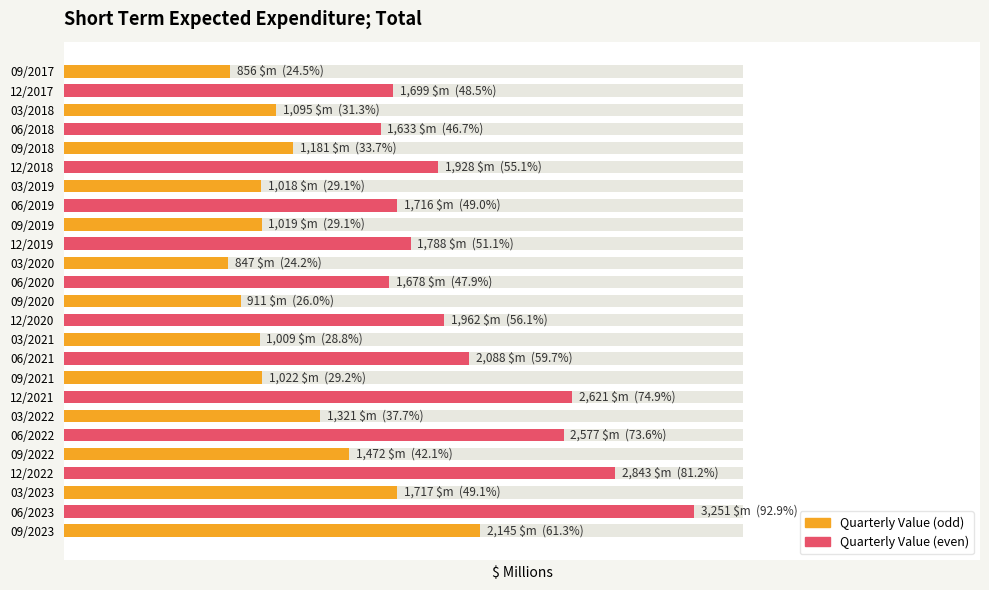

True or false: the data shows 1472 at 09/2022.

True